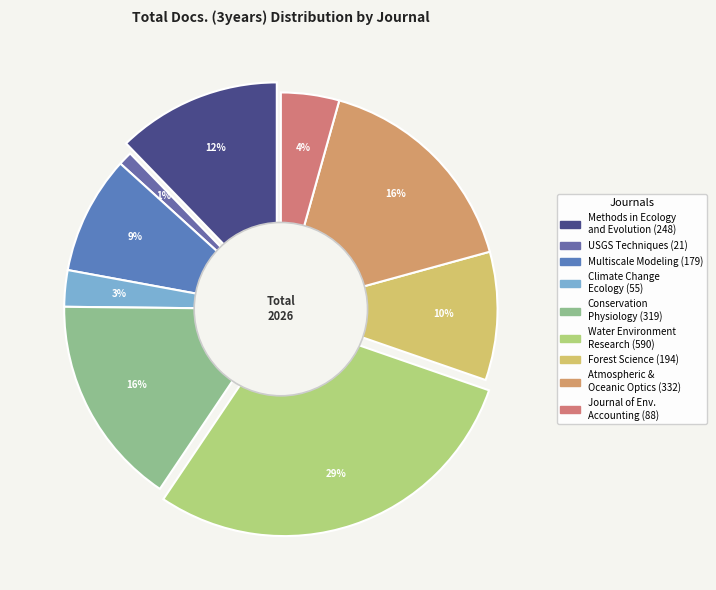

To the nearest percent, what is the difference between the Climate Change Ecology and Methods in Ecology and Evolution slice percentages?

10%